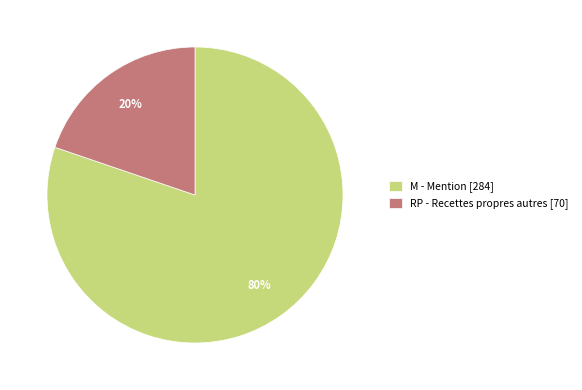

Which category has the biggest portion of the pie?

M - Mention [284]